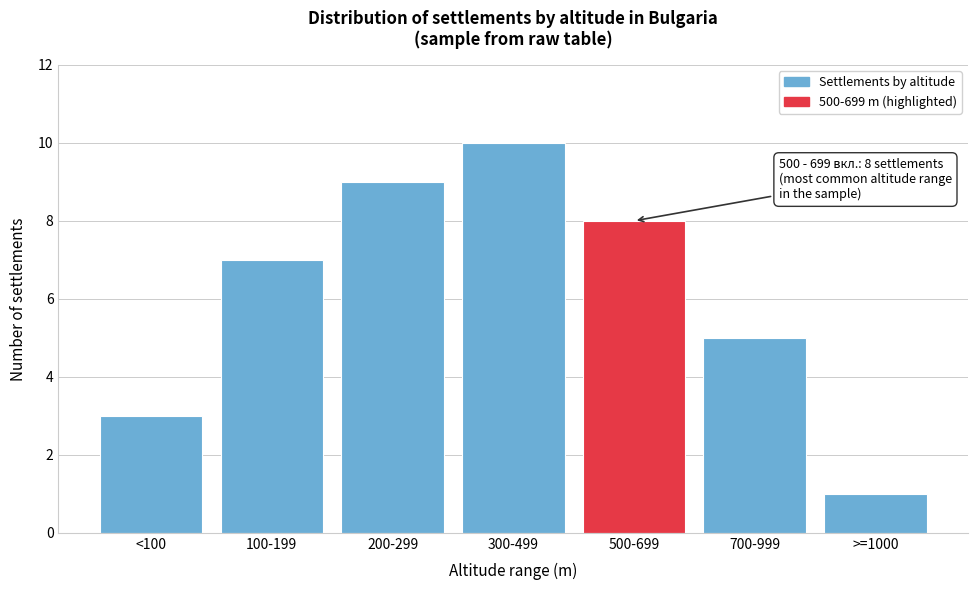

Reading left to right, transcribe all the data shown in this chart.

3	7	9	10	8	5	1